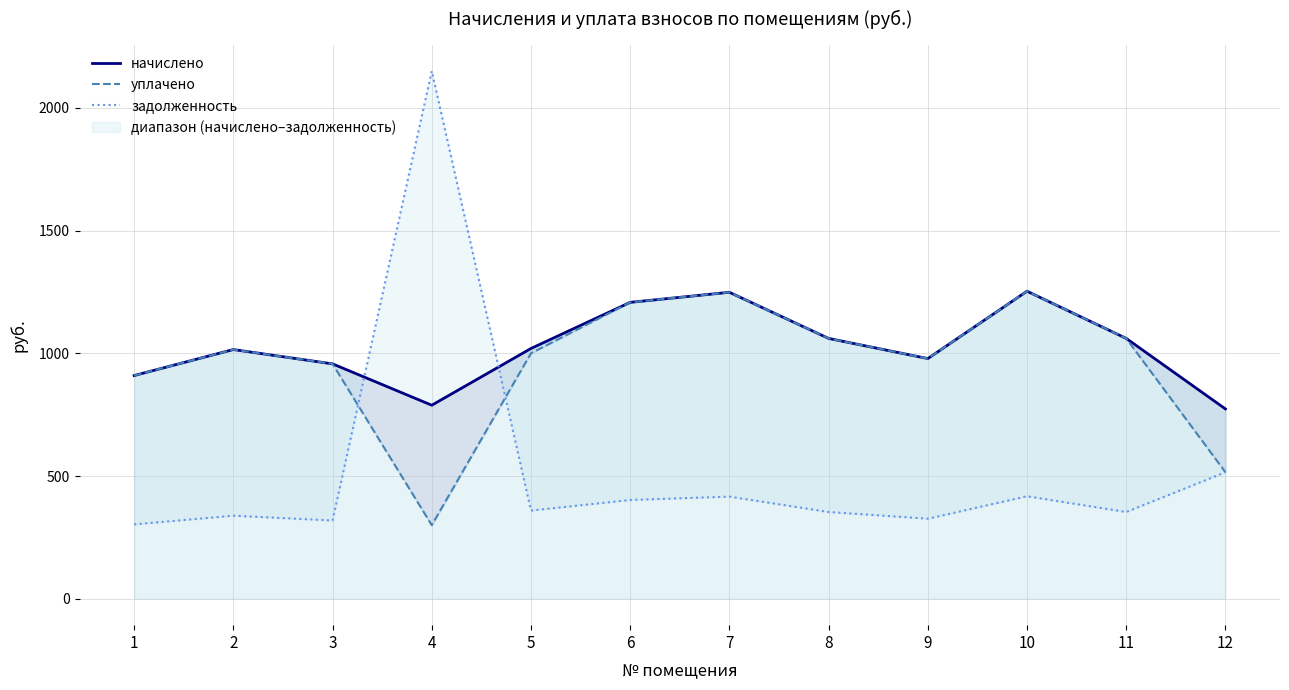

Between 5 and 6, which series saw the biggest shift?

уплачено